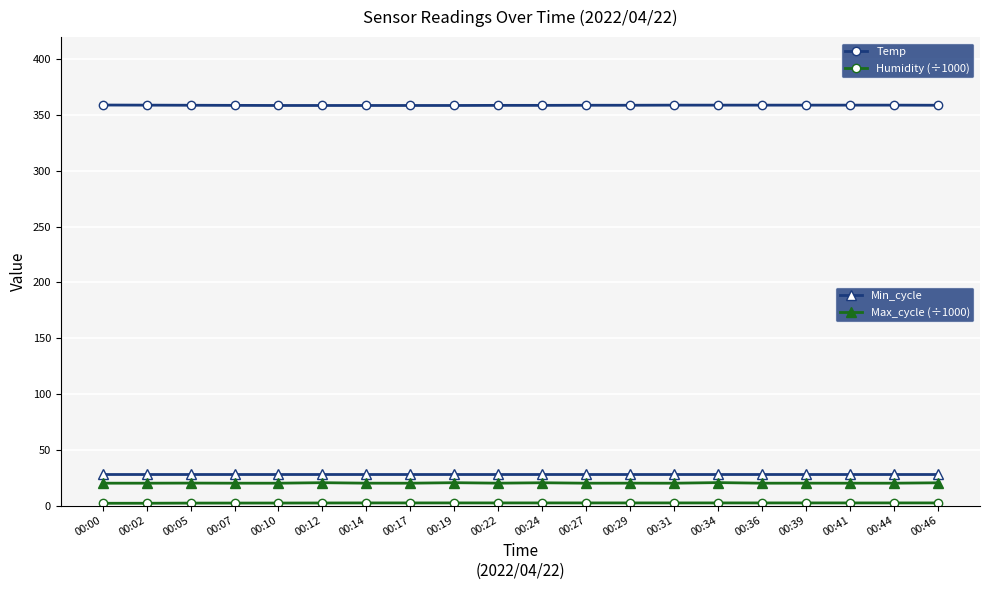

What is the maximum value shown in the chart?

359.1